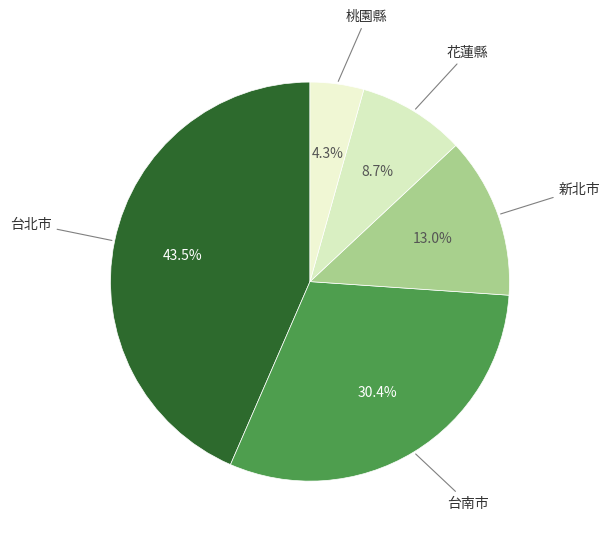

How many slices are in this pie chart?

5